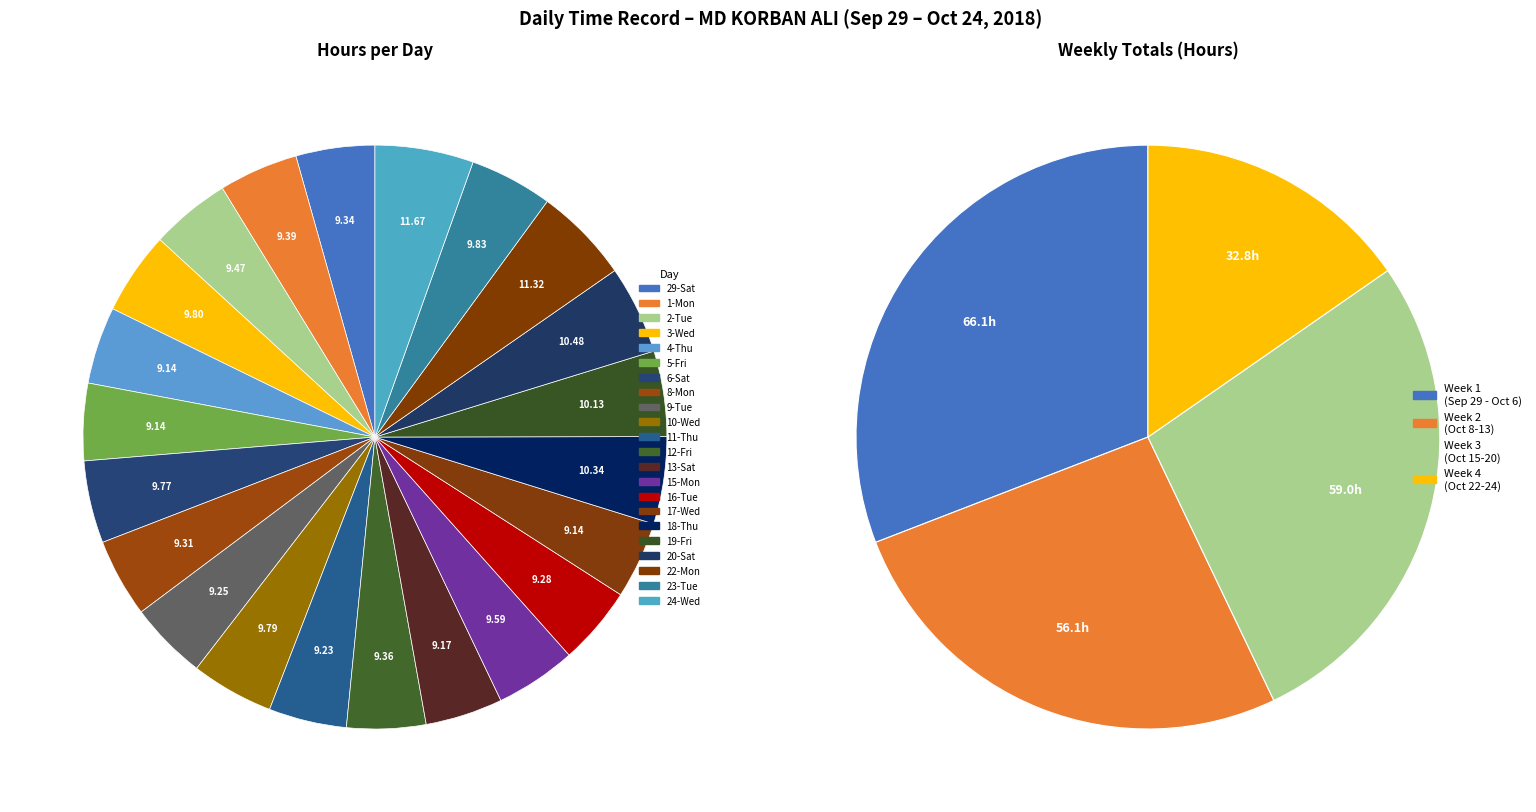

Approximately how many times larger is the value at 17-Wed compared to 9-Tue?

1.0